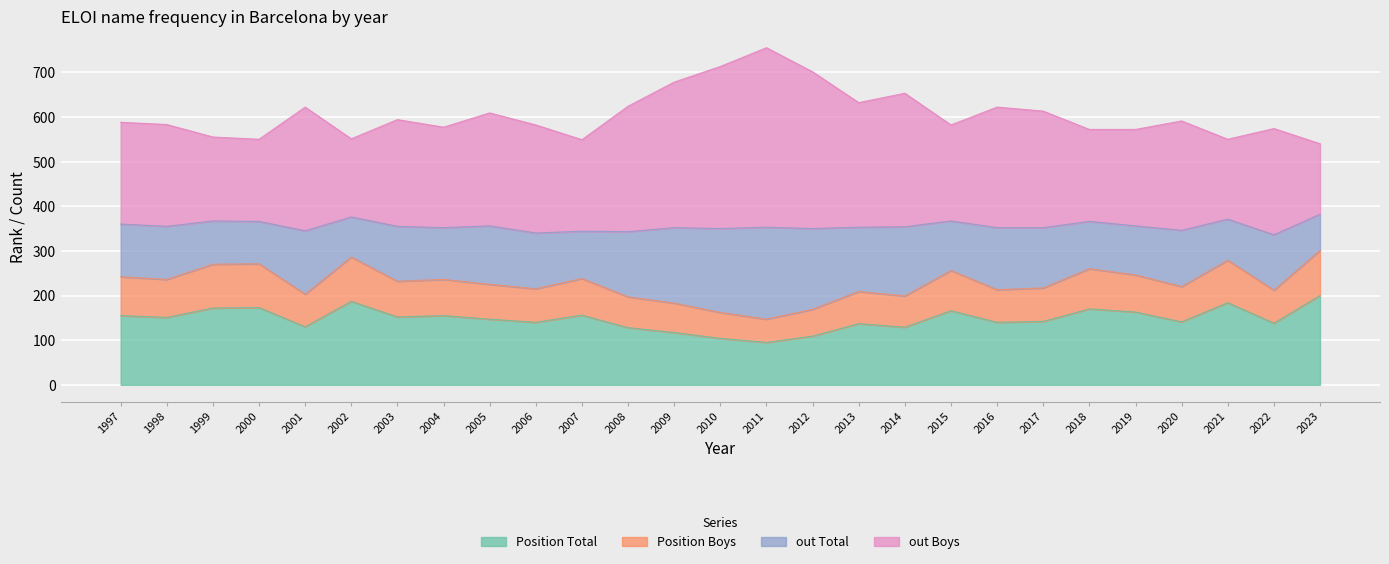

What is the total value across all series at 2005?

609